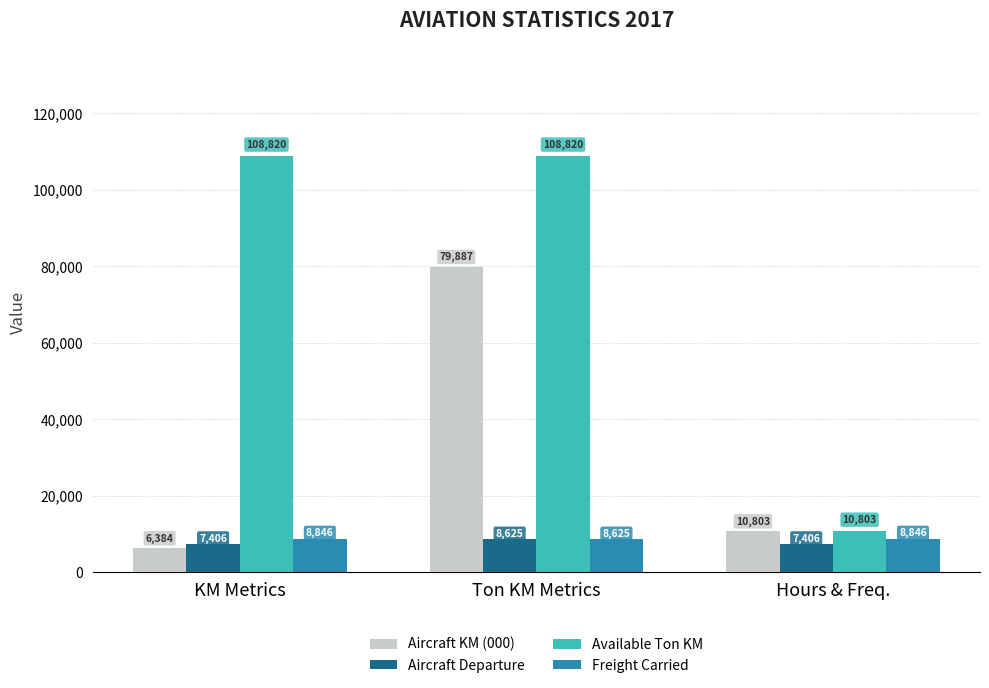

True or false: Aircraft KM (000) has a value of 6384 at KM Metrics.

True